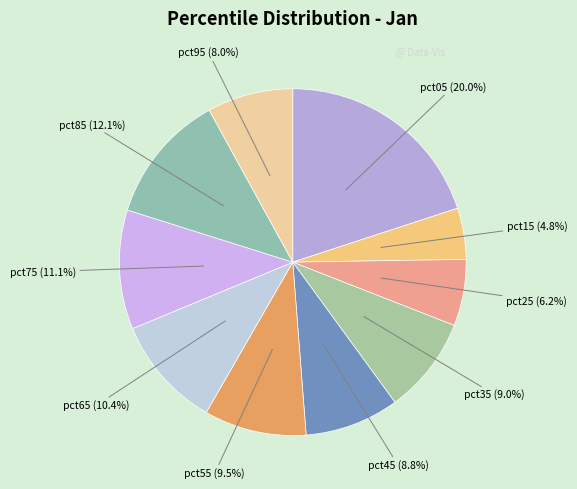

Does any single category account for the majority?

No